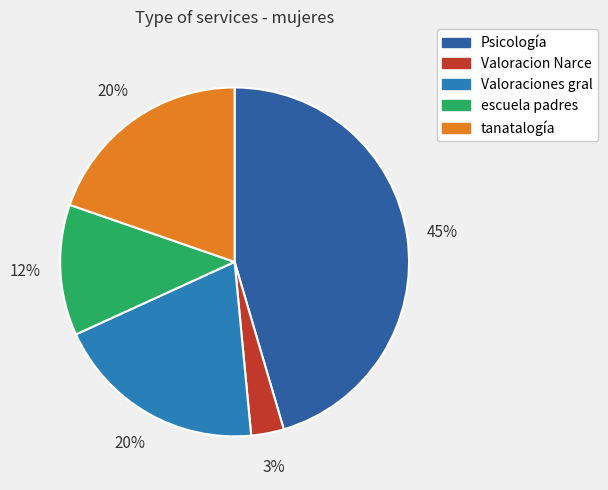

Which has a higher value, Valoraciones gral or Psicología?

Psicología